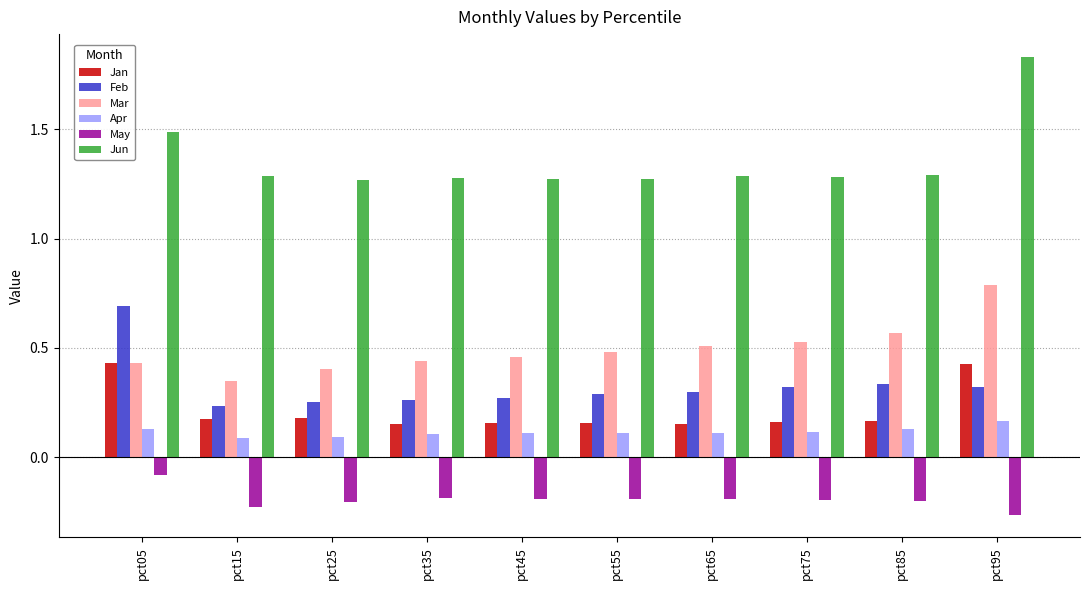

Which series has the largest total across all categories?

Jun